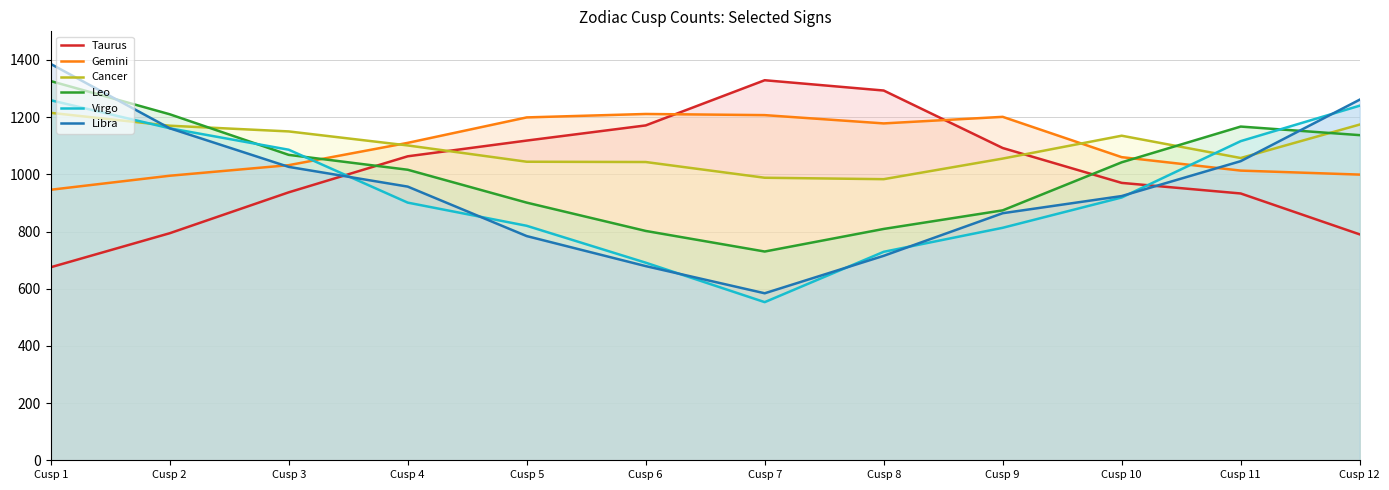

Which series has the largest range (max minus min)?

Libra